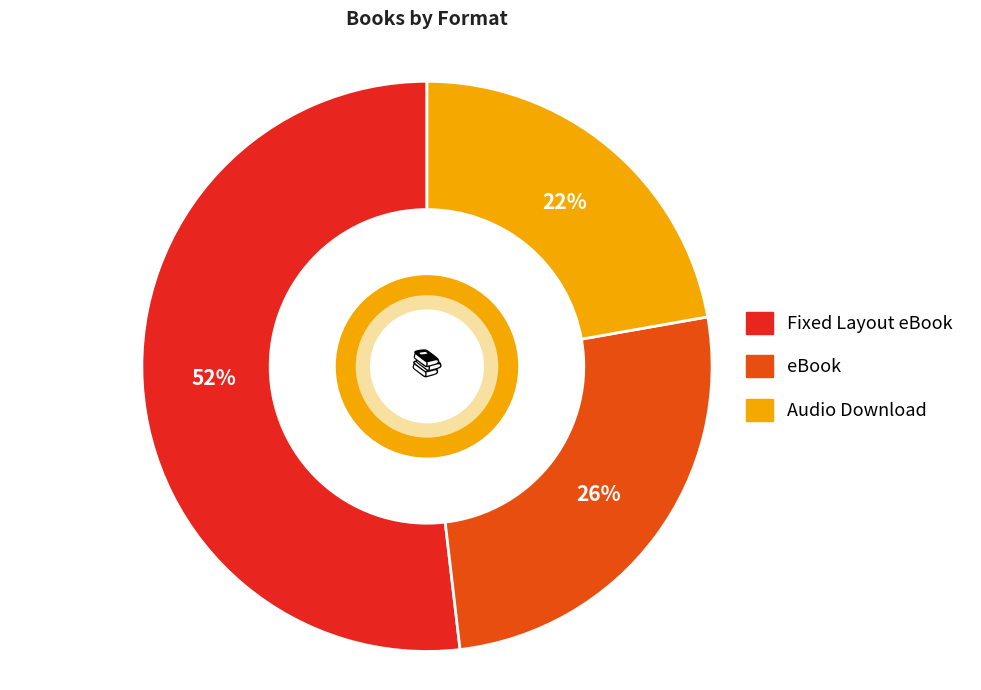

What percentage is the eBook slice, to the nearest percent?

26%